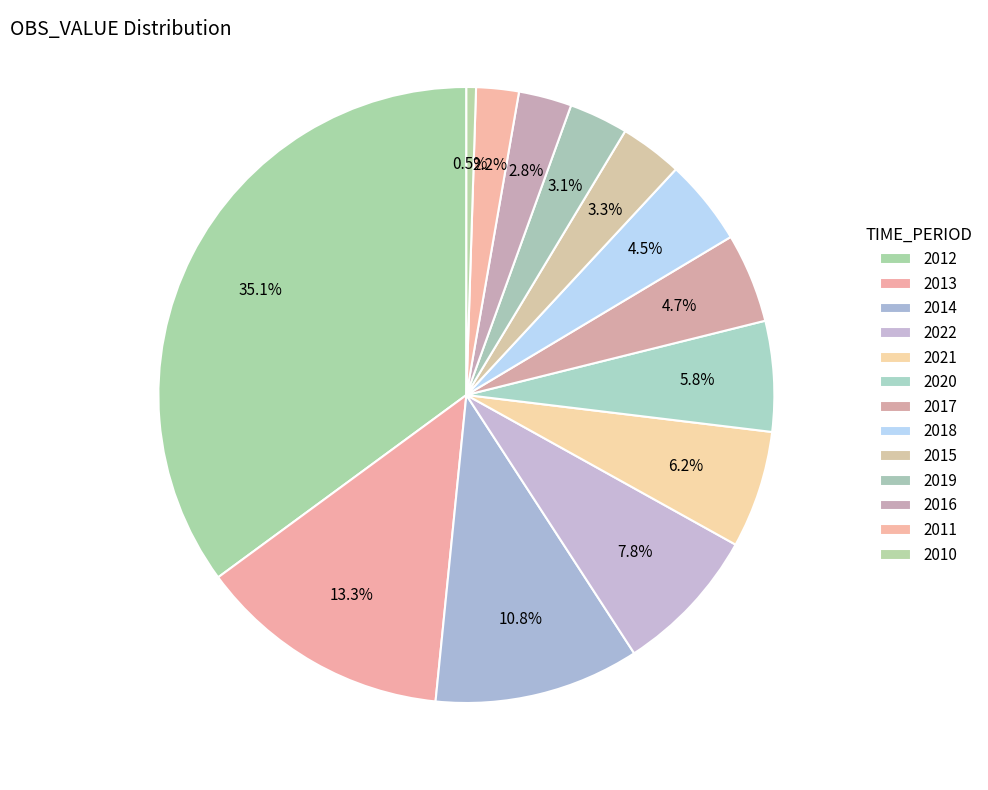

The 2016 slice represents 3% of the pie. True or false?

True